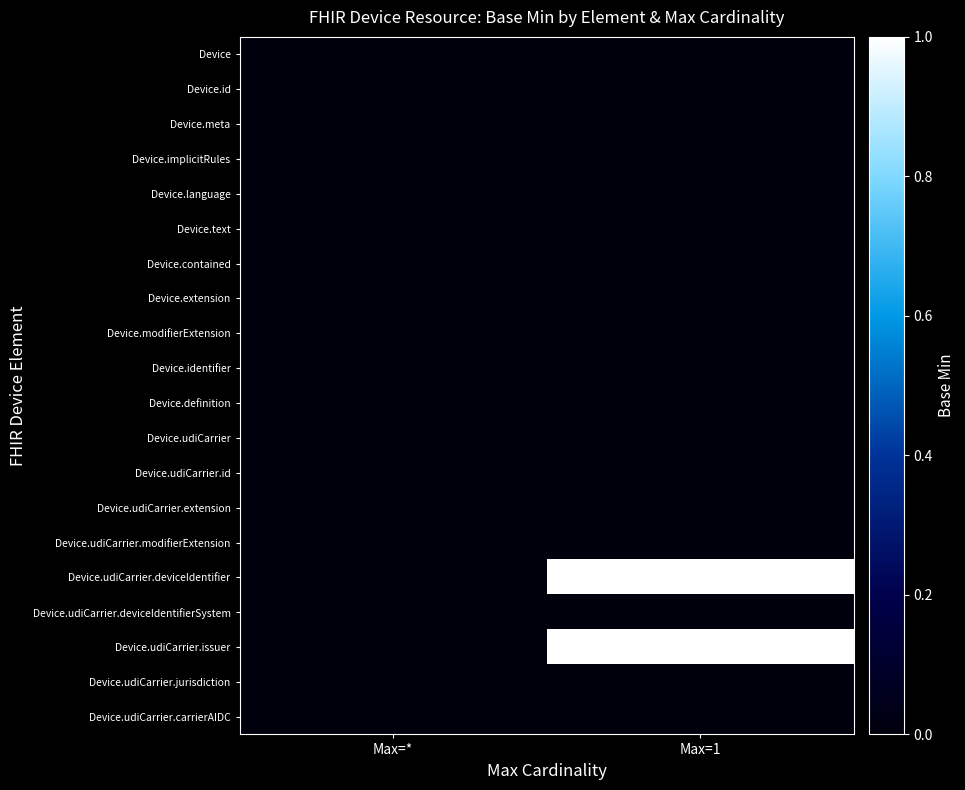

Reading right to left, transcribe all the data shown in this chart.

Device: Max=1=0	Max=*=0
Device.id: Max=1=0	Max=*=0
Device.meta: Max=1=0	Max=*=0
Device.implicitRules: Max=1=0	Max=*=0
Device.language: Max=1=0	Max=*=0
Device.text: Max=1=0	Max=*=0
Device.contained: Max=1=0	Max=*=0
Device.extension: Max=1=0	Max=*=0
Device.modifierExtension: Max=1=0	Max=*=0
Device.identifier: Max=1=0	Max=*=0
Device.definition: Max=1=0	Max=*=0
Device.udiCarrier: Max=1=0	Max=*=0
Device.udiCarrier.id: Max=1=0	Max=*=0
Device.udiCarrier.extension: Max=1=0	Max=*=0
Device.udiCarrier.modifierExtension: Max=1=0	Max=*=0
Device.udiCarrier.deviceIdentifier: Max=1=1	Max=*=0
Device.udiCarrier.deviceIdentifierSystem: Max=1=0	Max=*=0
Device.udiCarrier.issuer: Max=1=1	Max=*=0
Device.udiCarrier.jurisdiction: Max=1=0	Max=*=0
Device.udiCarrier.carrierAIDC: Max=1=0	Max=*=0